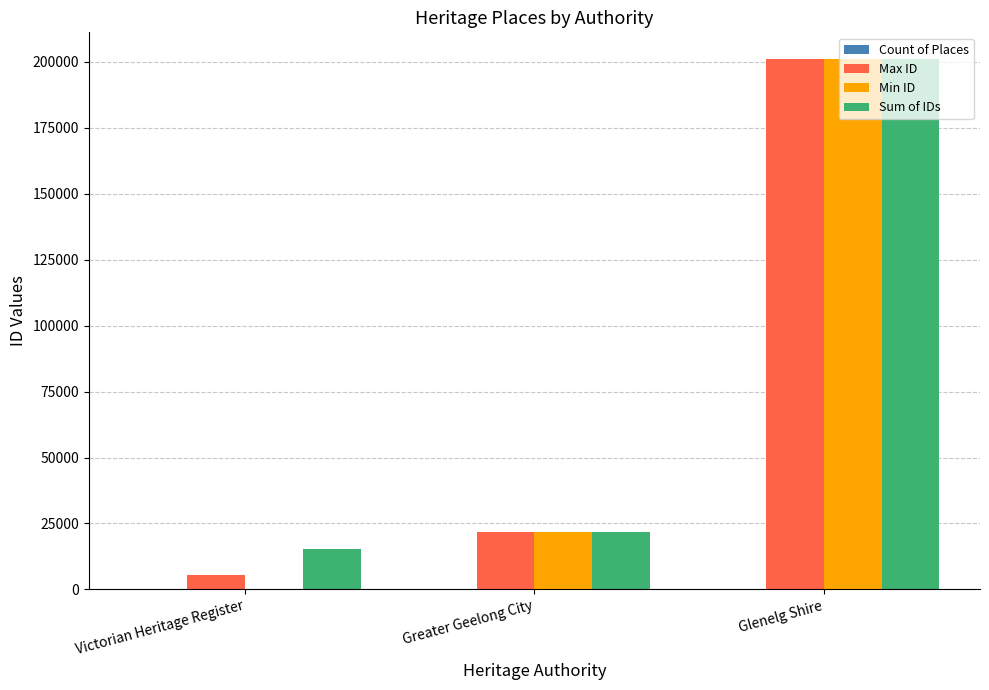

What is the difference between the Max ID values at Greater Geelong City and Glenelg Shire?

179357